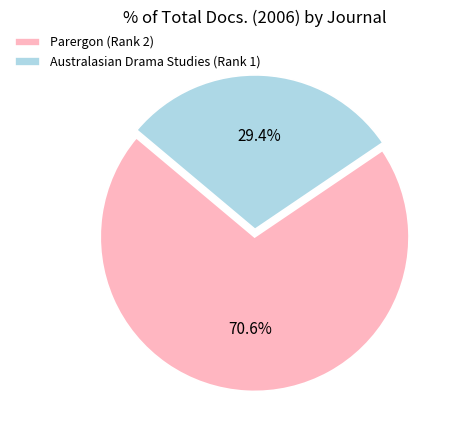

To the nearest percent, what portion does Australasian Drama Studies (Rank 1) represent?

29%